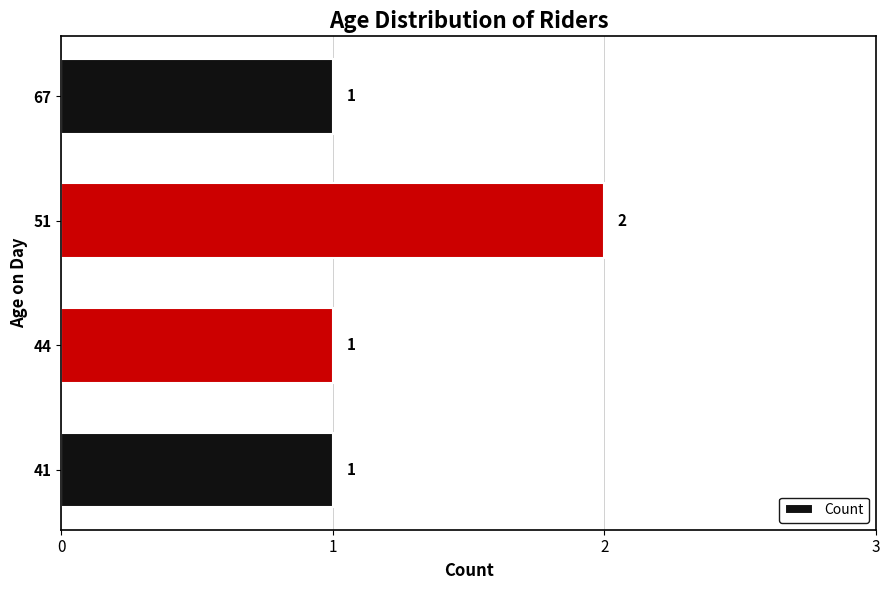

Reading bottom to top, extract all data points from this chart.

1	1	2	1